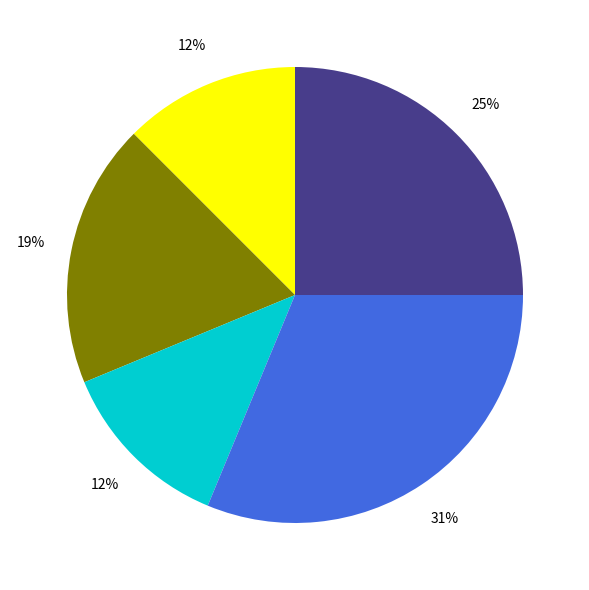

Is there any slice that represents more than half of the pie?

No